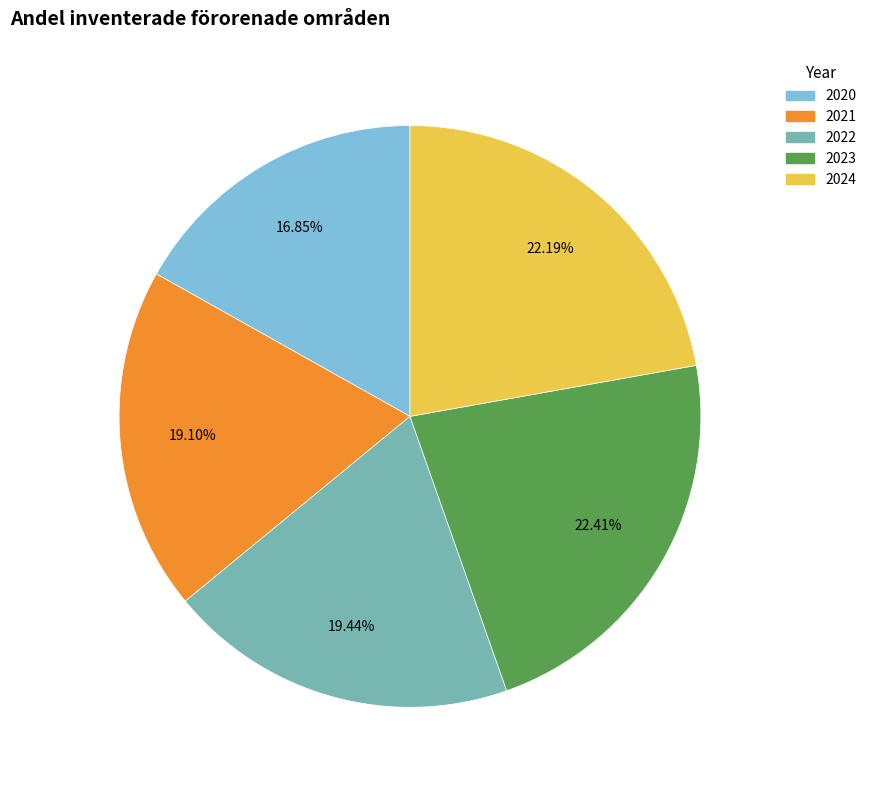

What portion of the pie excludes 2023?

77.6%